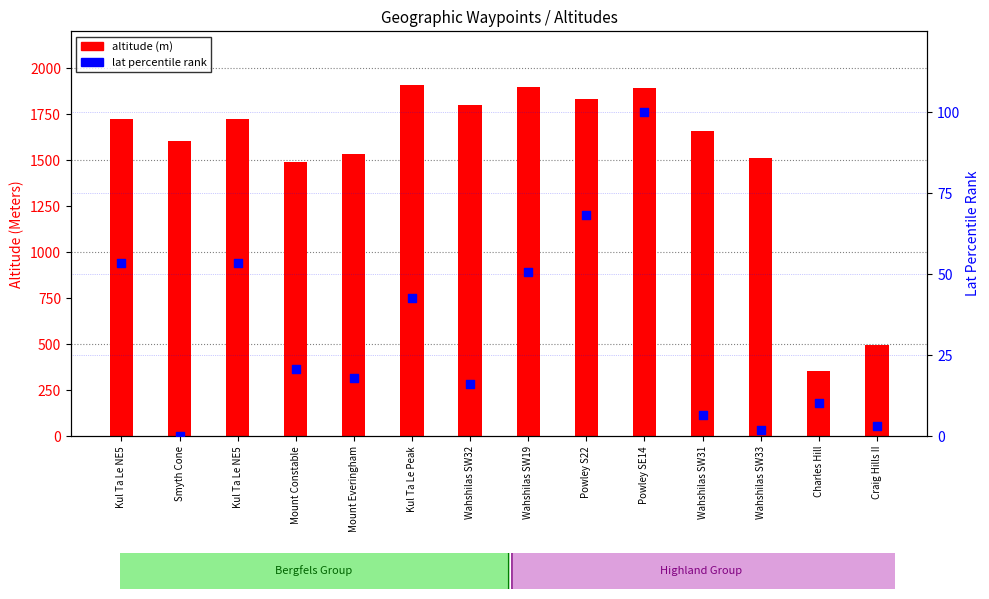

What are all the series names shown in the legend?

altitude (m), lat percentile rank